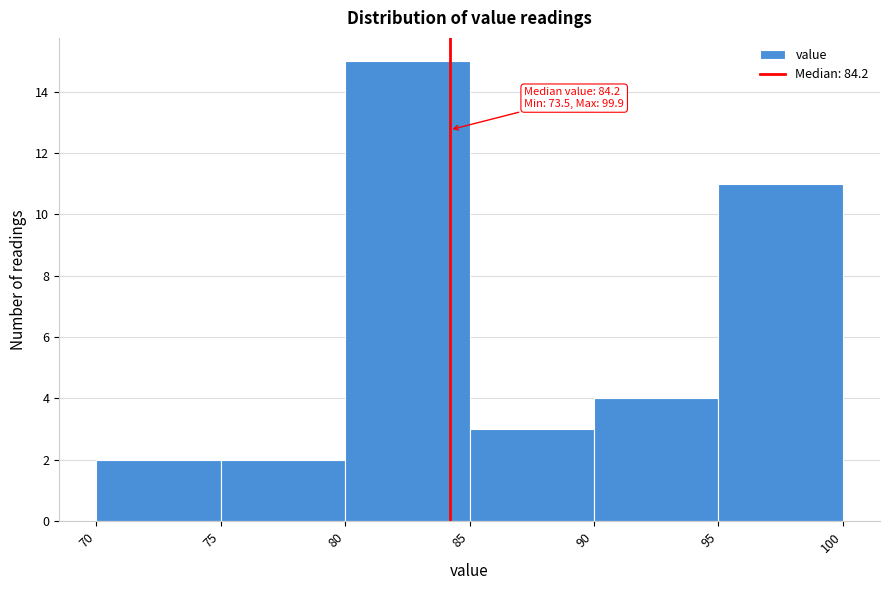

Over which range of the x-axis is the bar tallest?

80 to 85